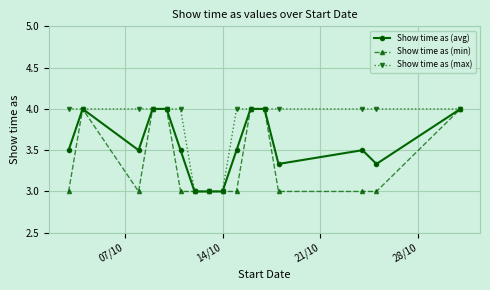

Does the chart display data point markers on the line(s)?

Yes